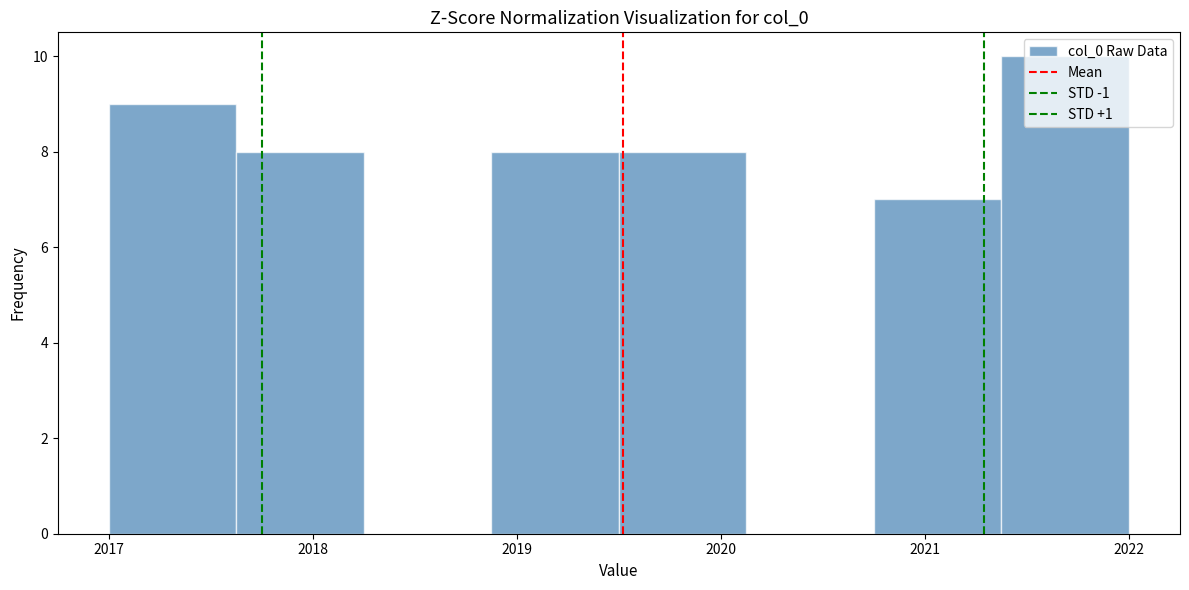

Reading left to right, transcribe this chart: for each bar, give the range it covers on the x-axis and its height. Neither the bar edges nor the heights are printed on the chart, so give them approximately, as read against the axes.

2017.0 to 2017.6: 9
2017.6 to 2018.3: 8
2018.3 to 2018.9: 0
2018.9 to 2019.5: 8
2019.5 to 2020.1: 8
2020.1 to 2020.8: 0
2020.8 to 2021.4: 7
2021.4 to 2022.0: 10